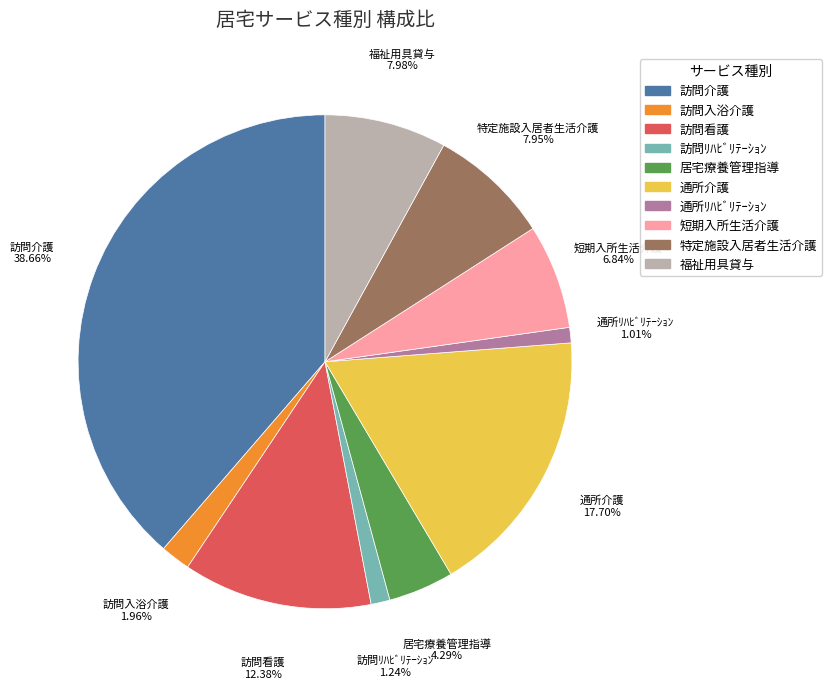

What is the ratio of the value at 短期入所生活介護 to the value at 通所介護?

0.4